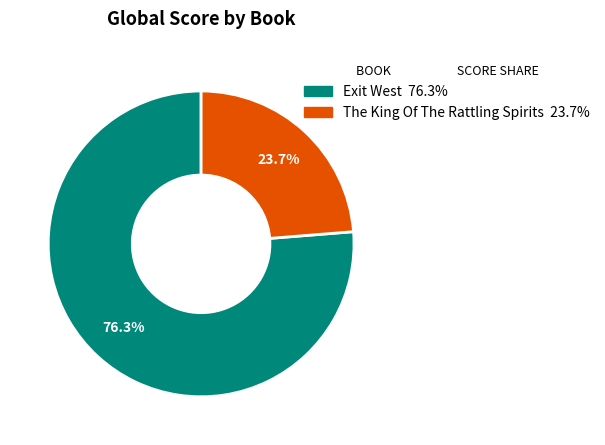

How many slices are in this pie chart?

2